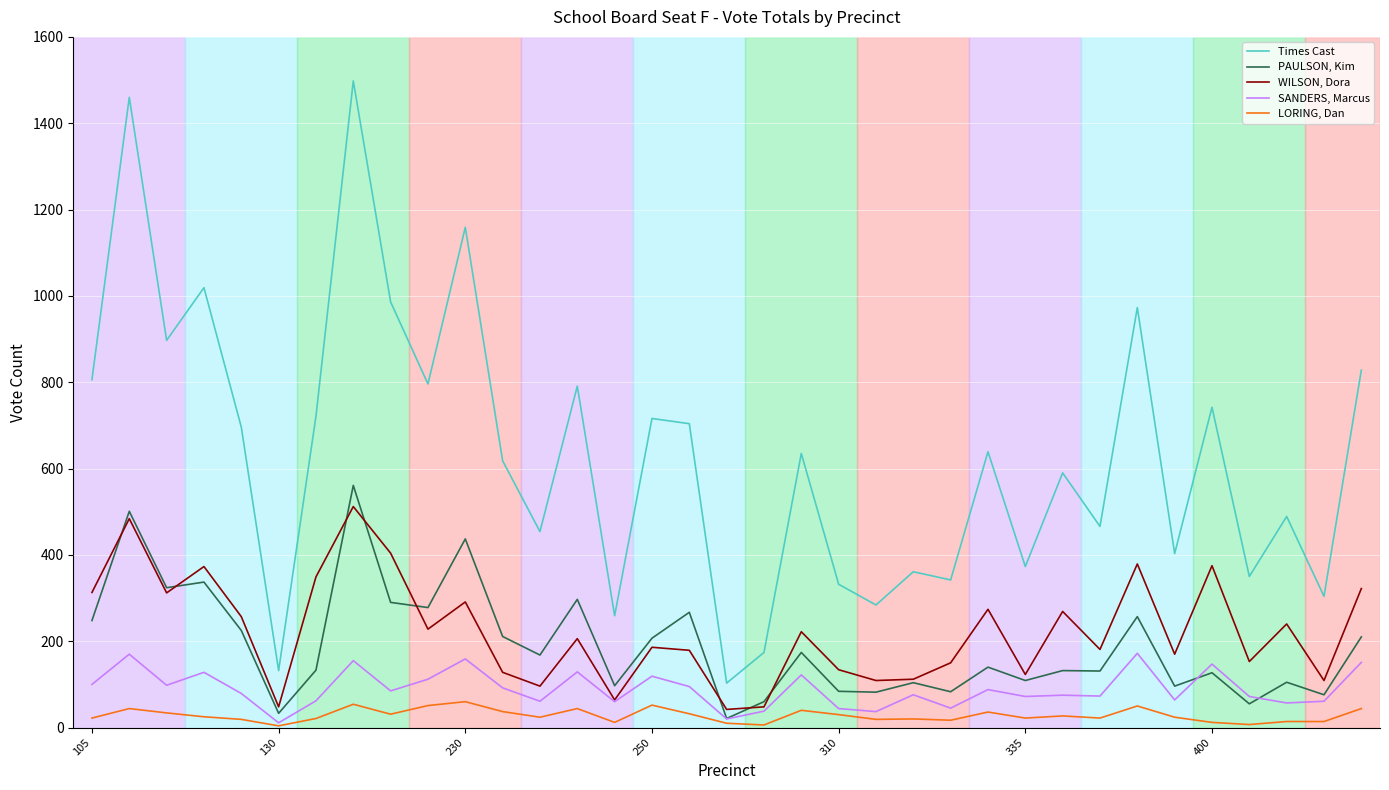

List the series in order of their peak value, highest first.

Times Cast, PAULSON, Kim, WILSON, Dora, SANDERS, Marcus, LORING, Dan